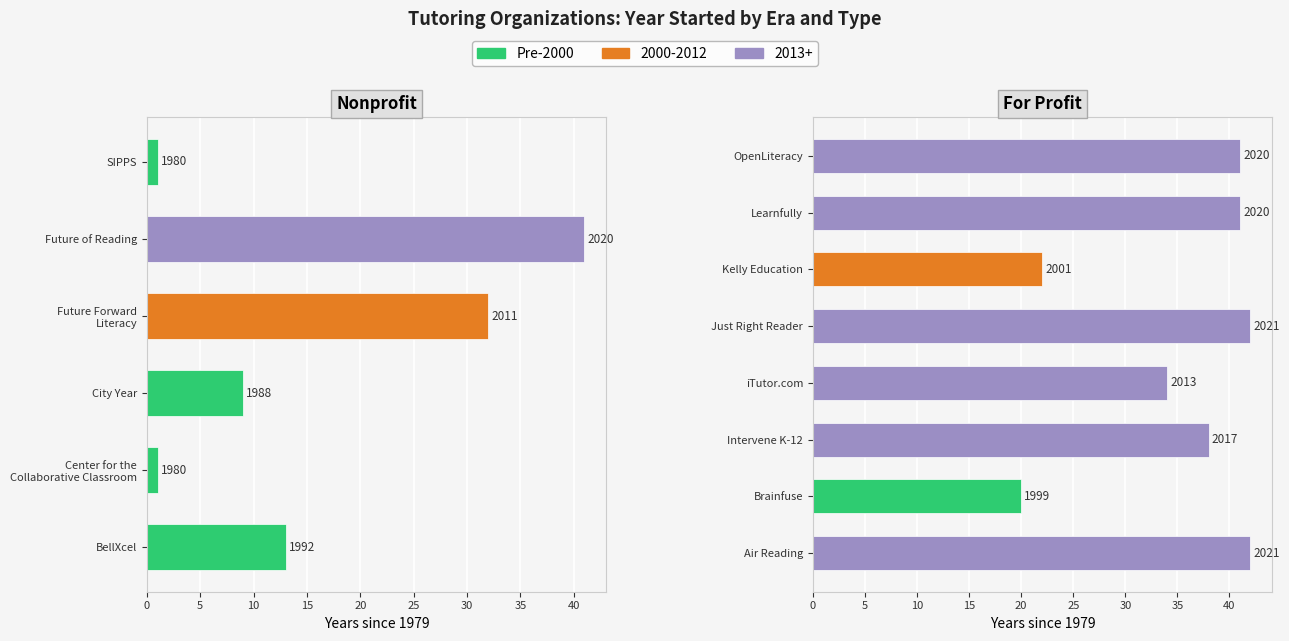

What is the difference between the maximum and minimum values?

41